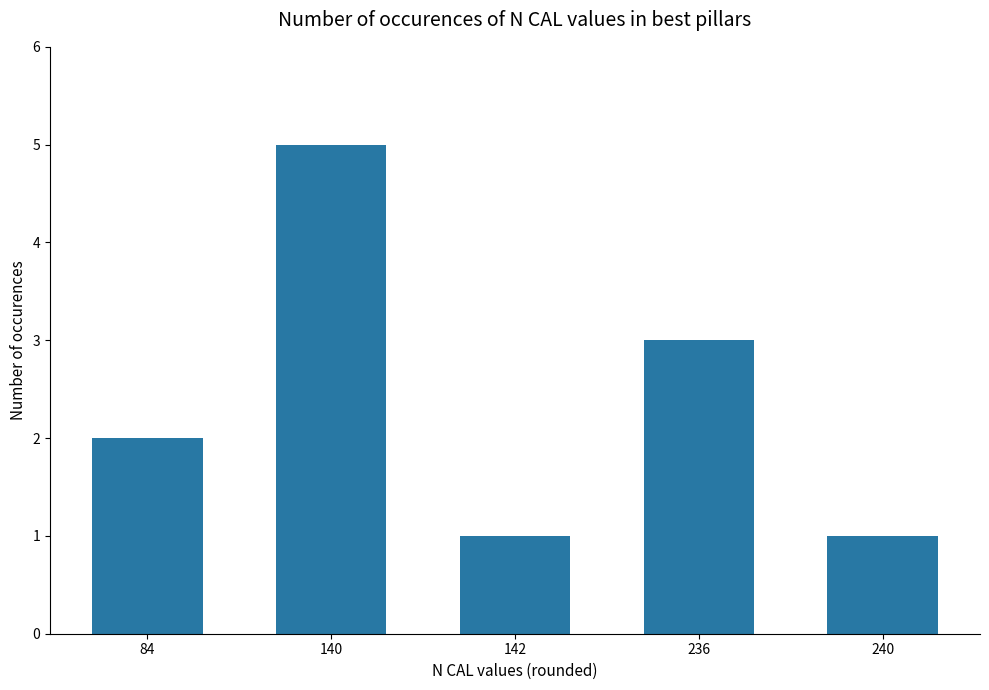

Between 236 and 142, which is larger?

236